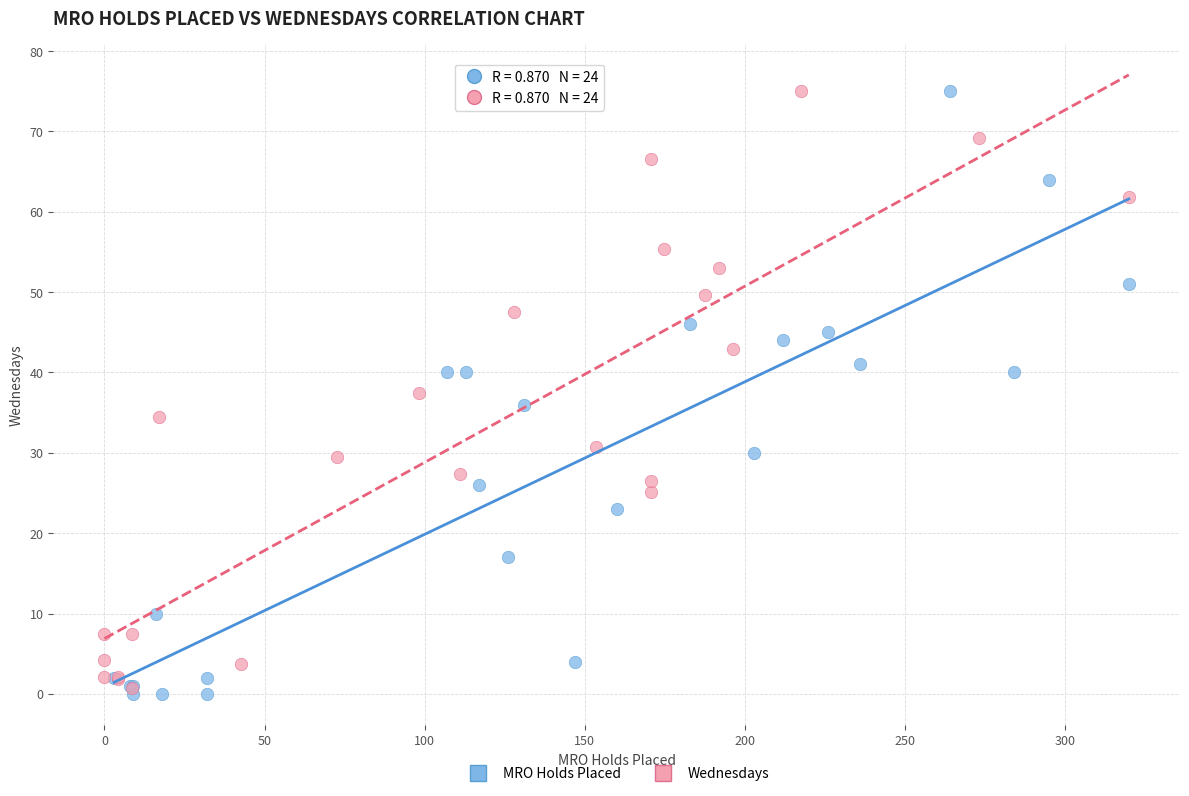

What are all the series names shown in the legend?

MRO Holds Placed, Wednesdays